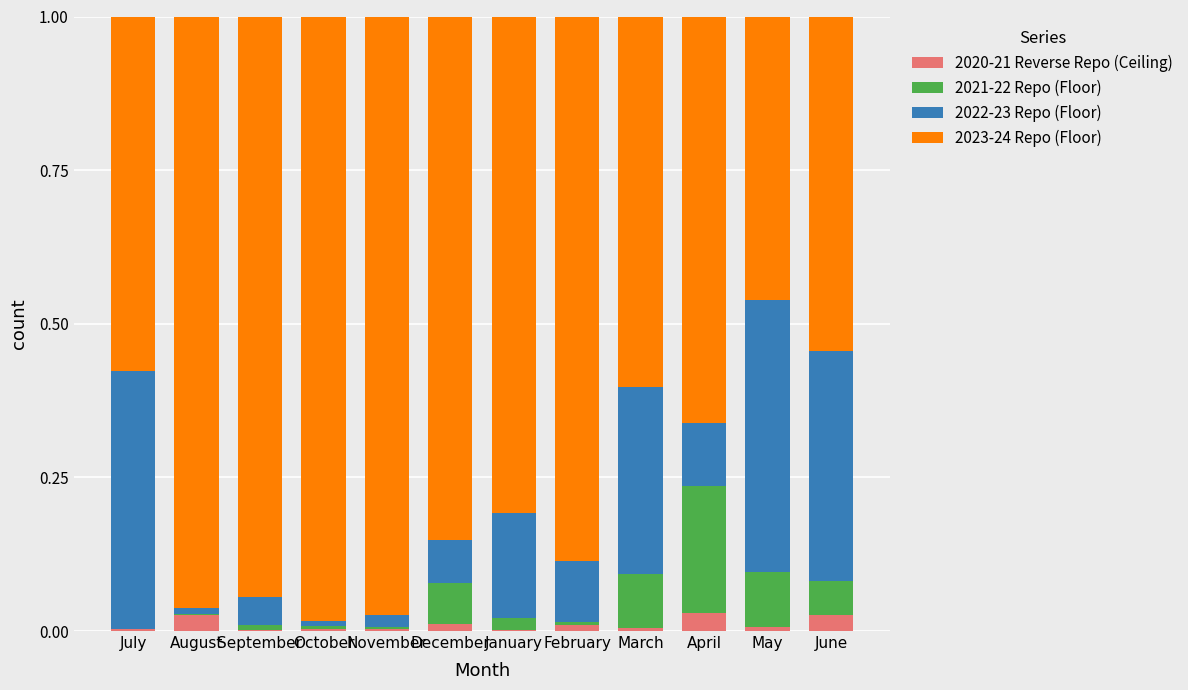

At which label is 2022-23 Repo (Floor) closest to 0?

October